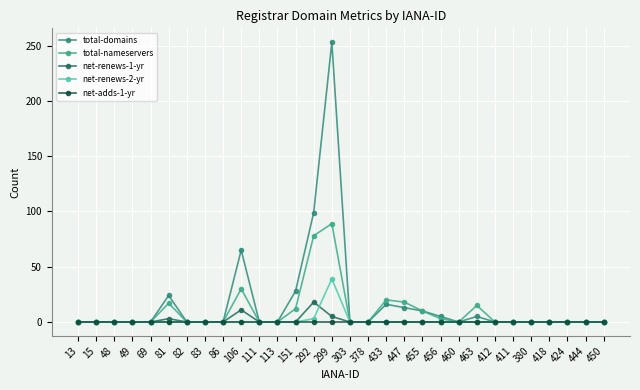

Which category has the lowest value in the total-domains series?

13